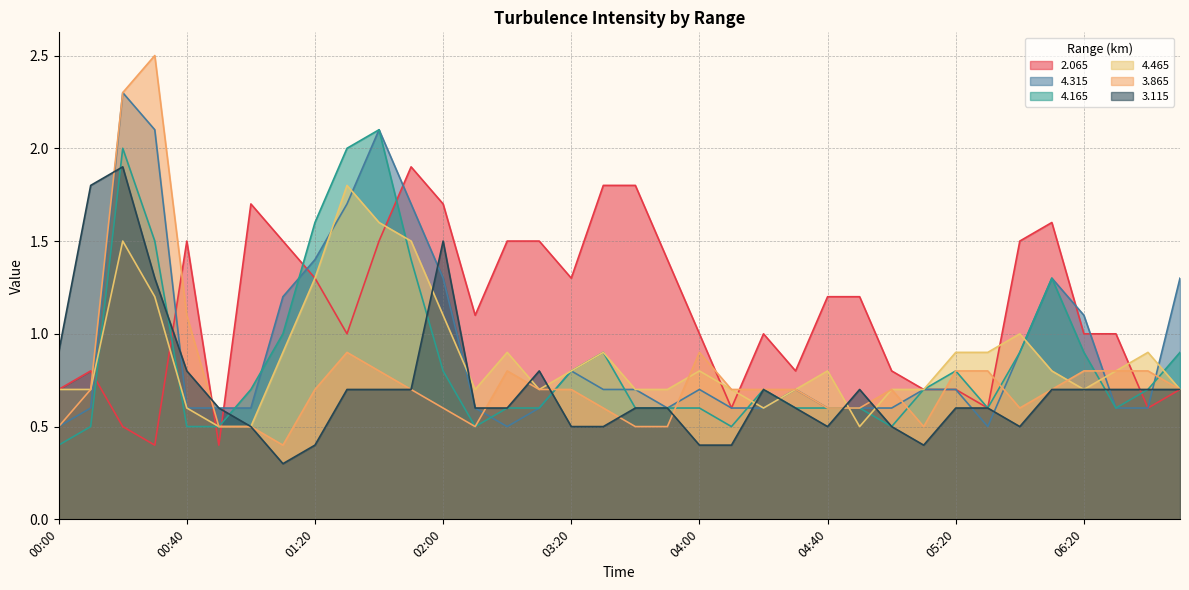

At how many categories does at least one series exceed 2?

3